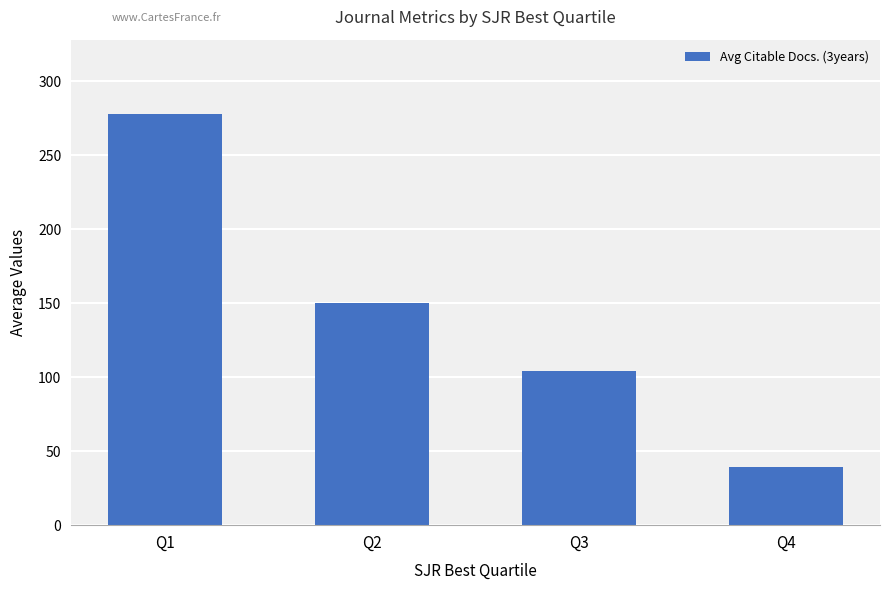

Are the bars horizontal?

No